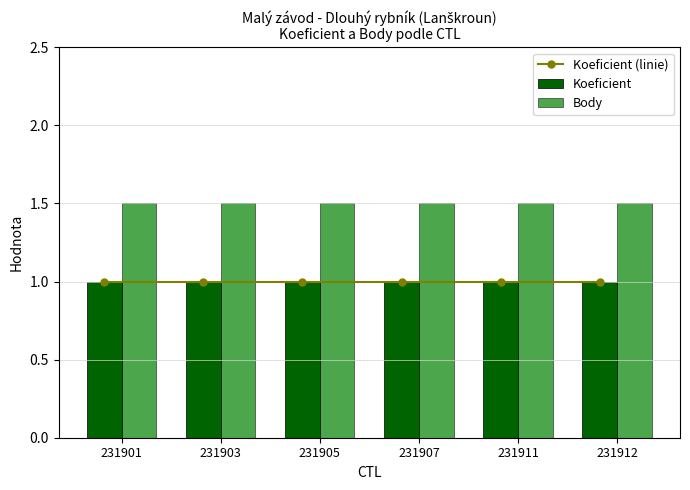

At 231905, list the series in order from largest to smallest.

Body, Koeficient (linie), Koeficient